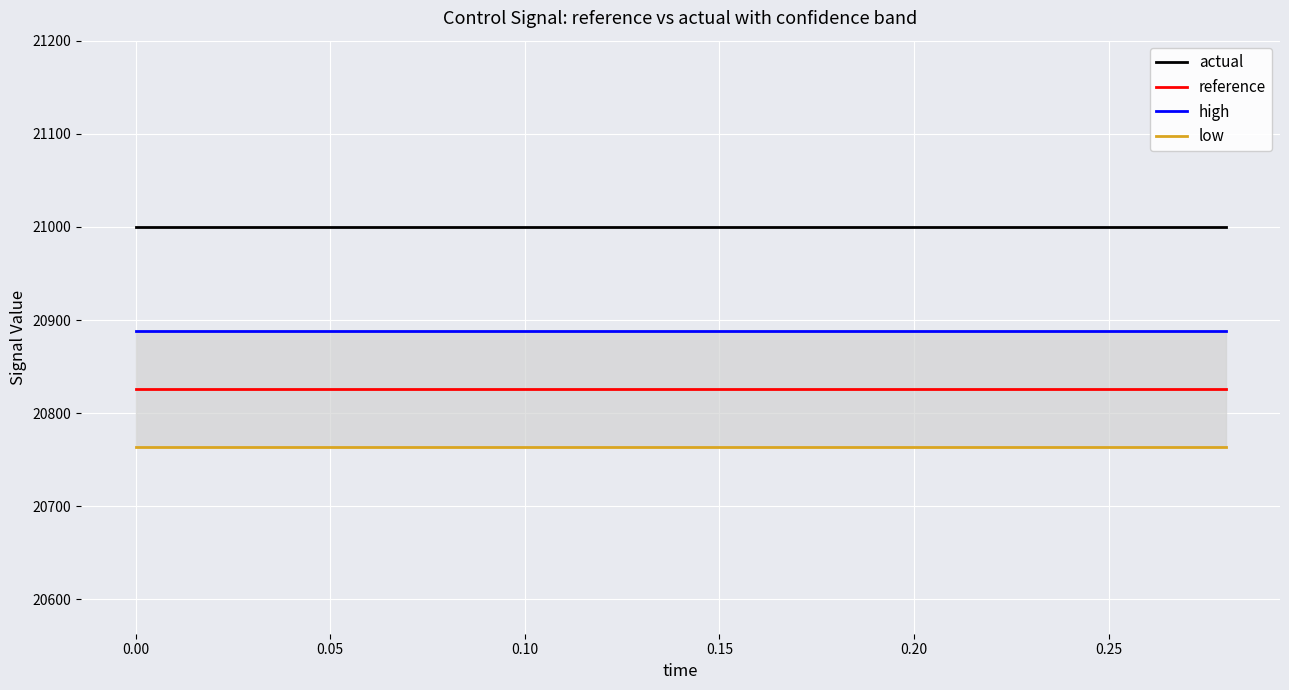

What is the highest value of the reference series?

20825.7